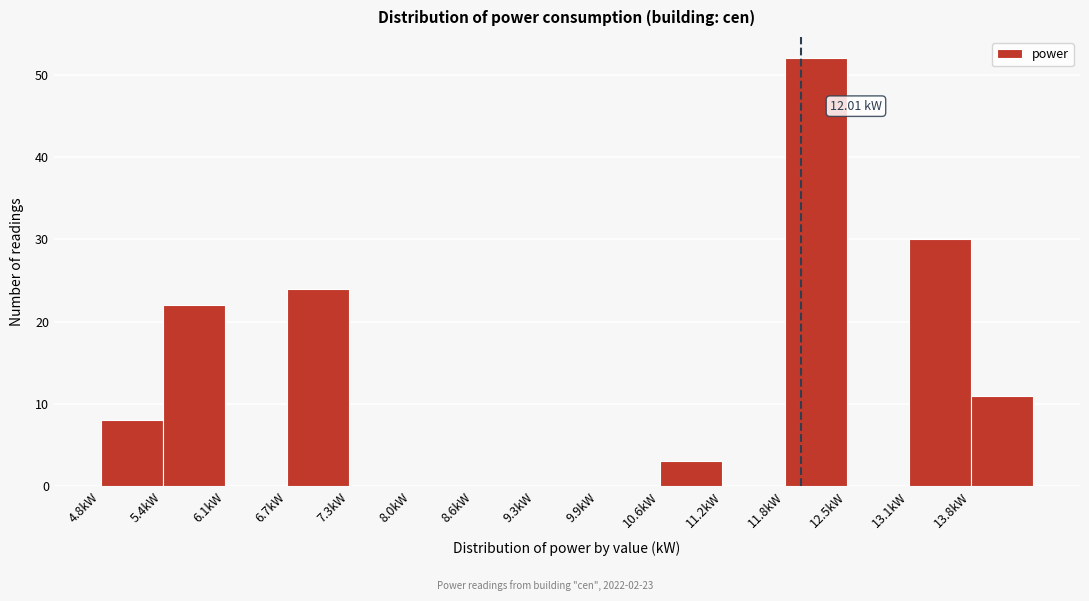

Over which range of the x-axis is the bar tallest?

11.8 to 12.5